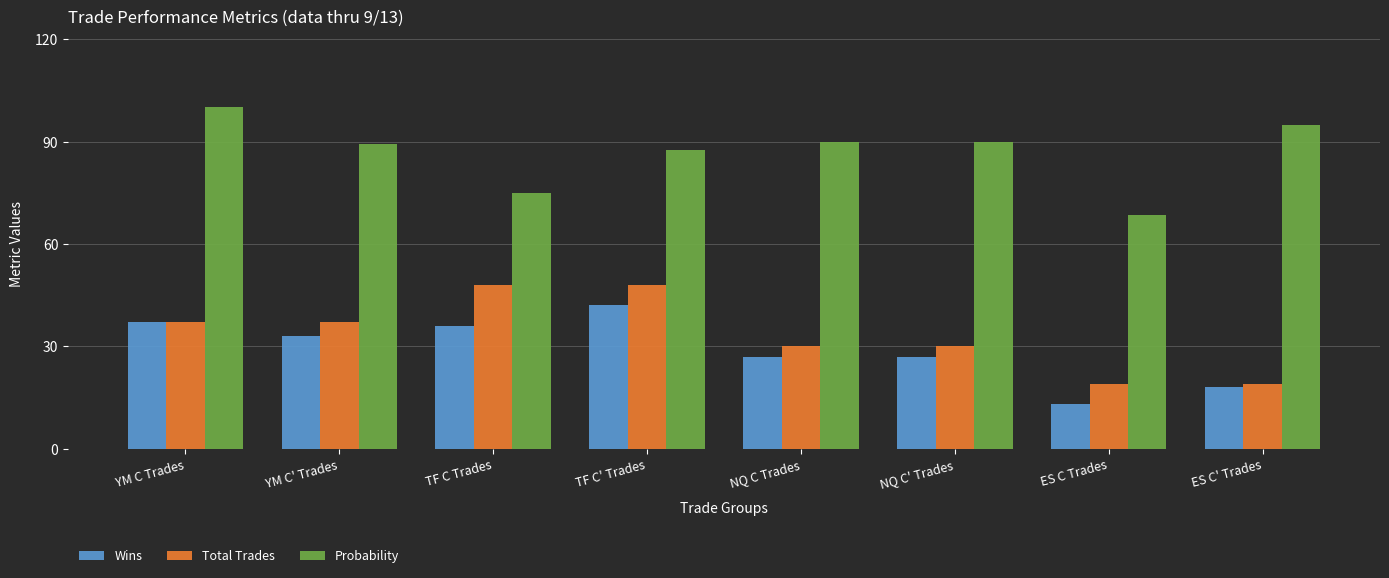

How many distinct data groups are displayed?

3